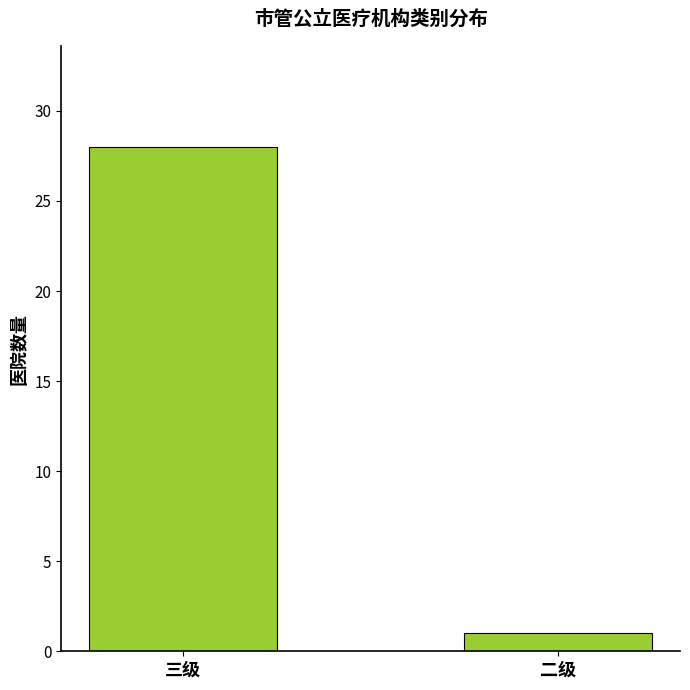

Which has a higher value, 三级 or 二级?

三级